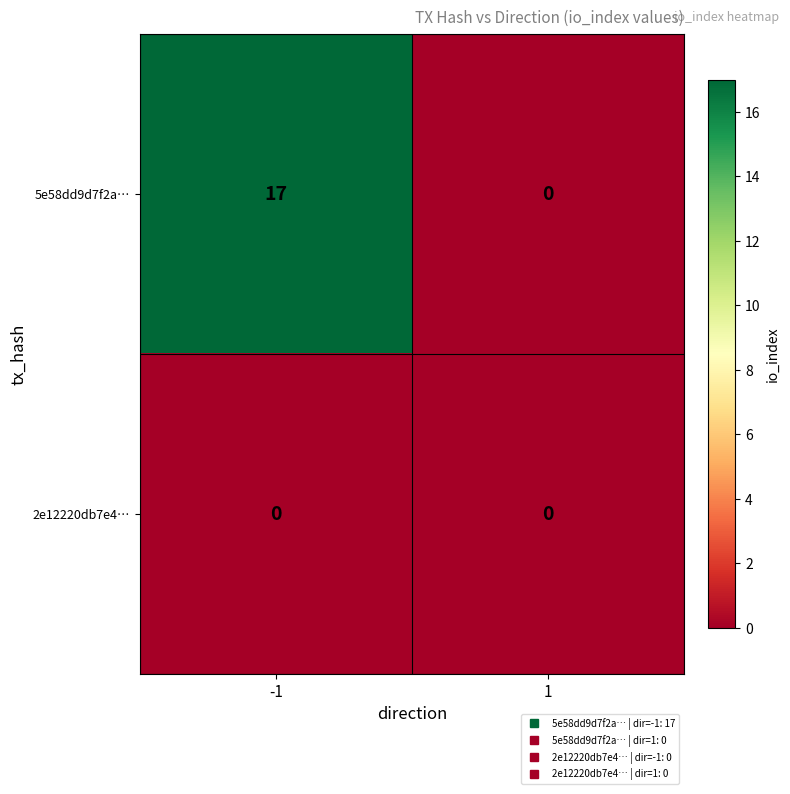

Reading left to right, transcribe all the data shown in this chart.

5e58dd9d7f2a…: -1=17	1=0
2e12220db7e4…: -1=0	1=0